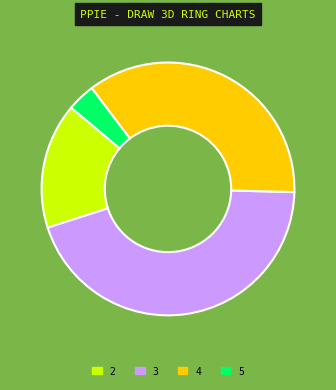

Rank the categories by value from highest to lowest.

3, 4, 2, 5